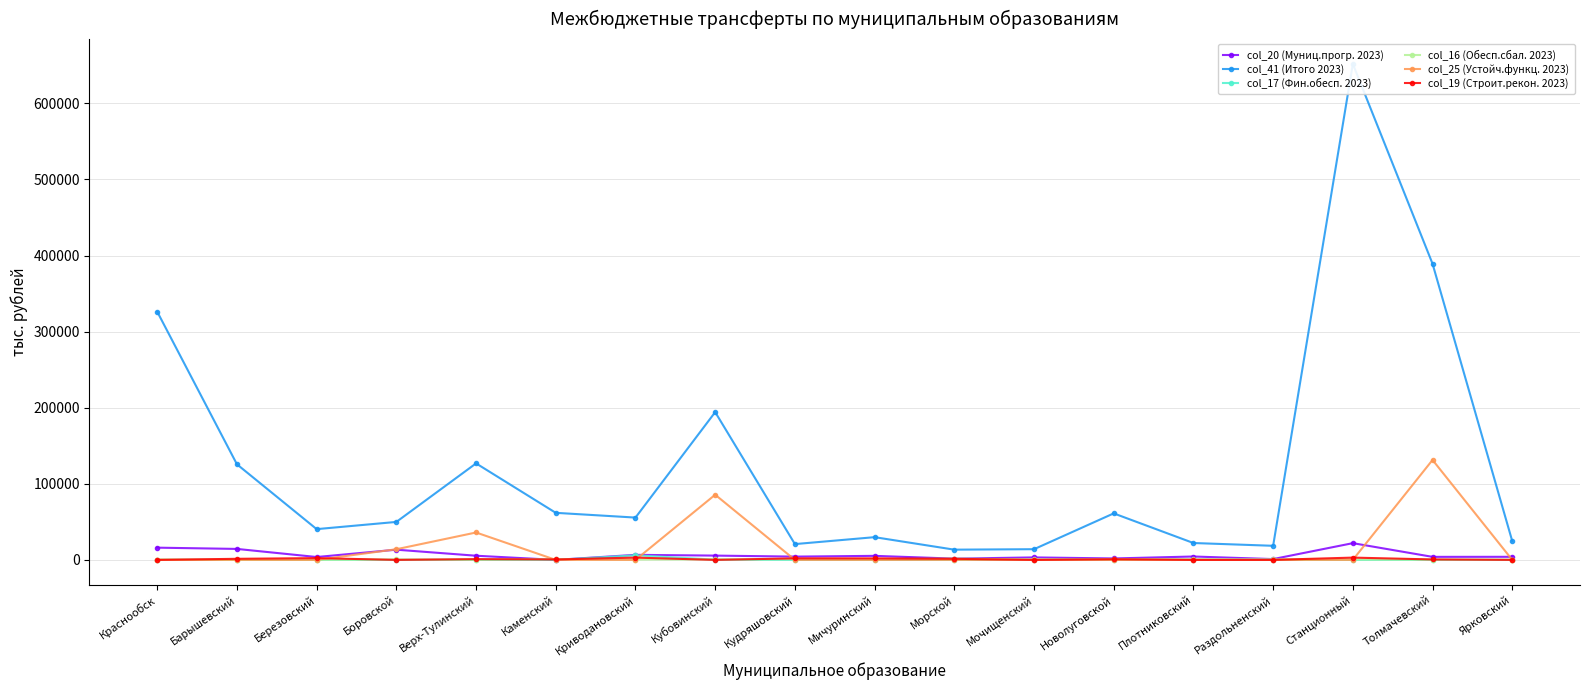

The col_41 (Итого 2023) series shows 389176.6 at Толмачевский. True or false?

True